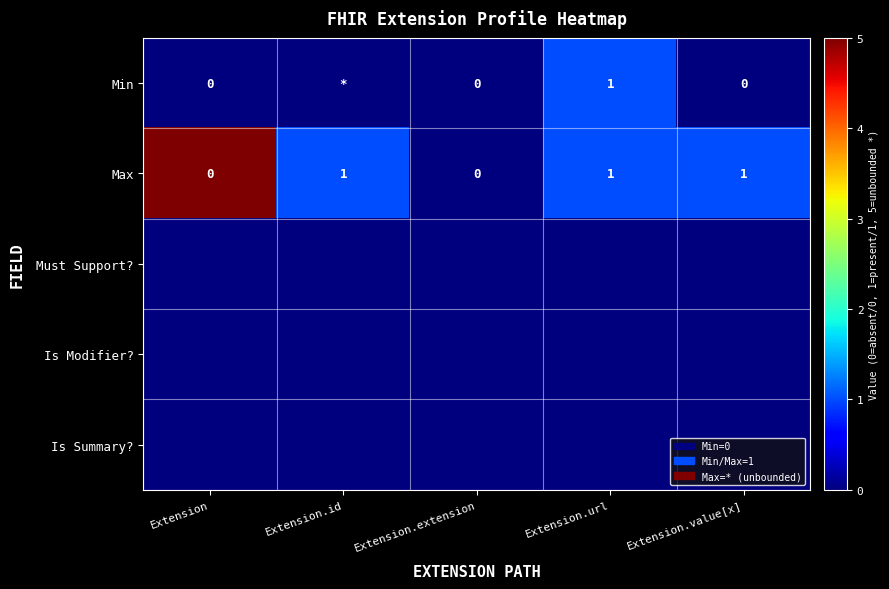

The value of Max at Extension.extension is 0. True or false?

True